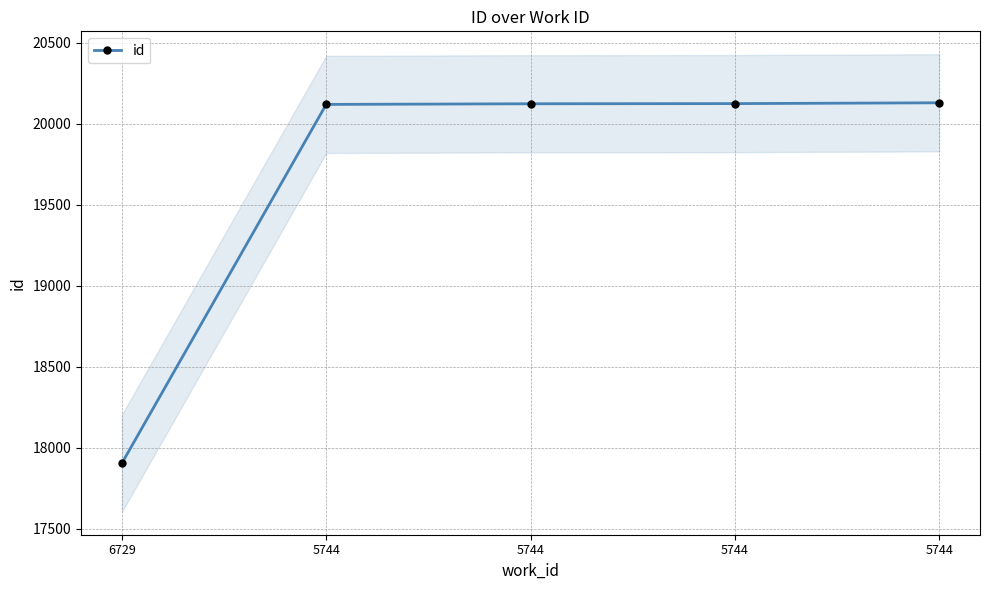

The value at 5744 is 20120. True or false?

True